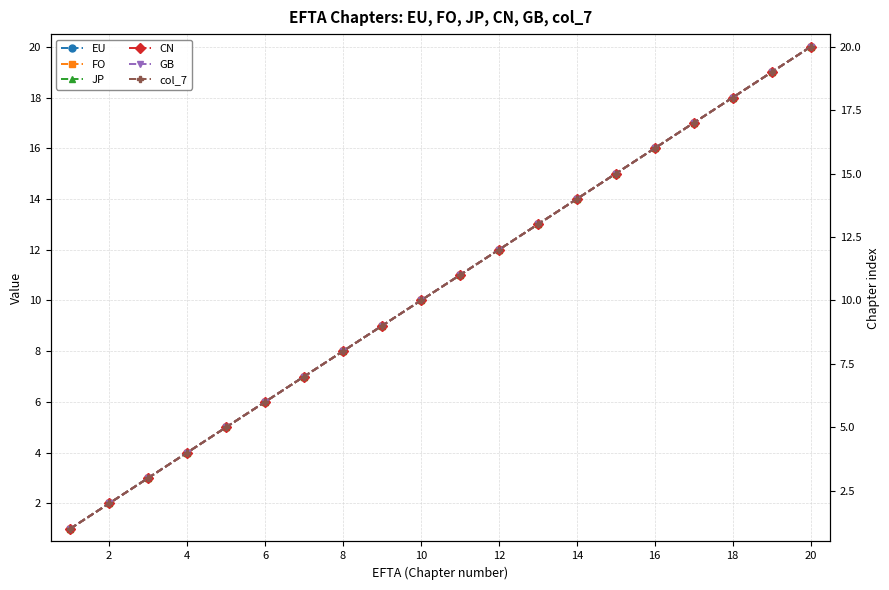

Does the chart display data point markers on the line(s)?

Yes